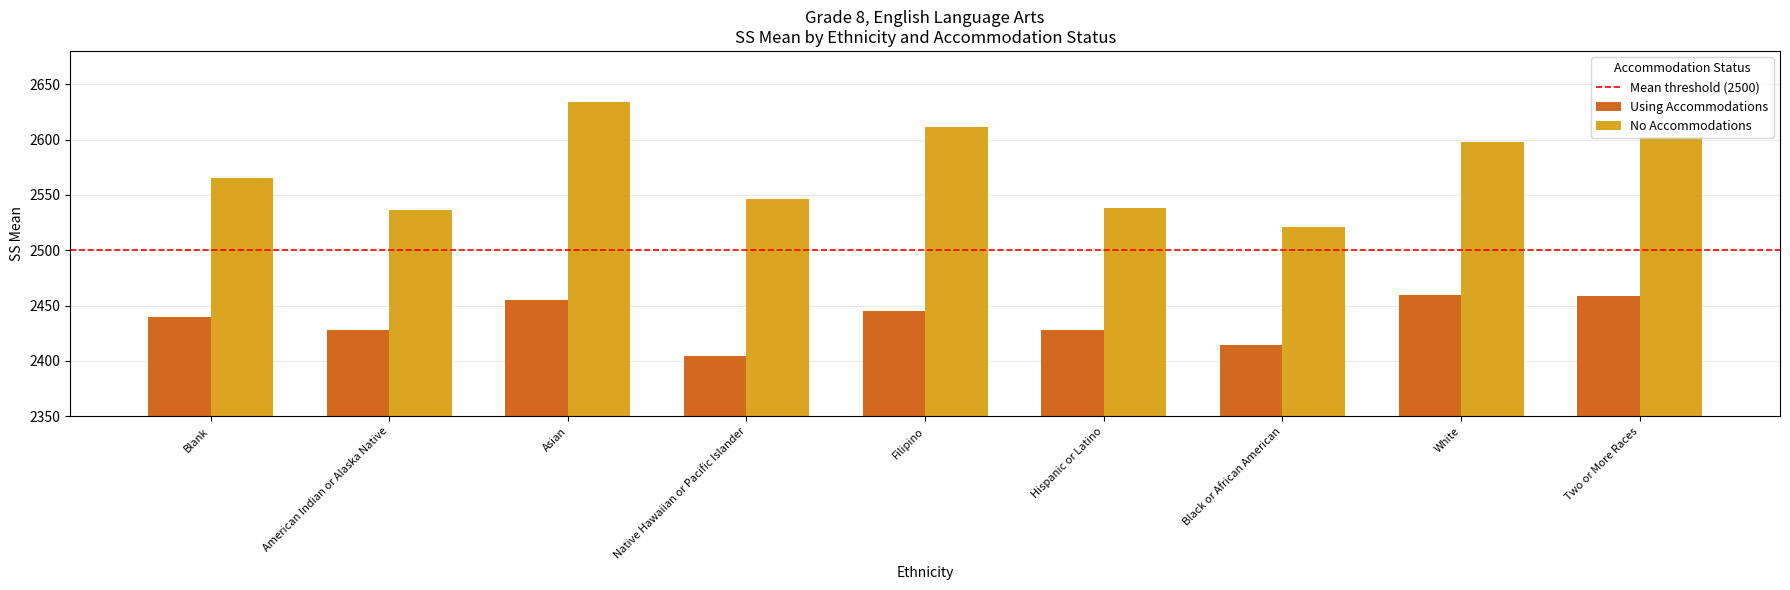

Is the value of No Accommodations at Native Hawaiian or Pacific Islander greater than the value of Using Accommodations at Hispanic or Latino?

Yes